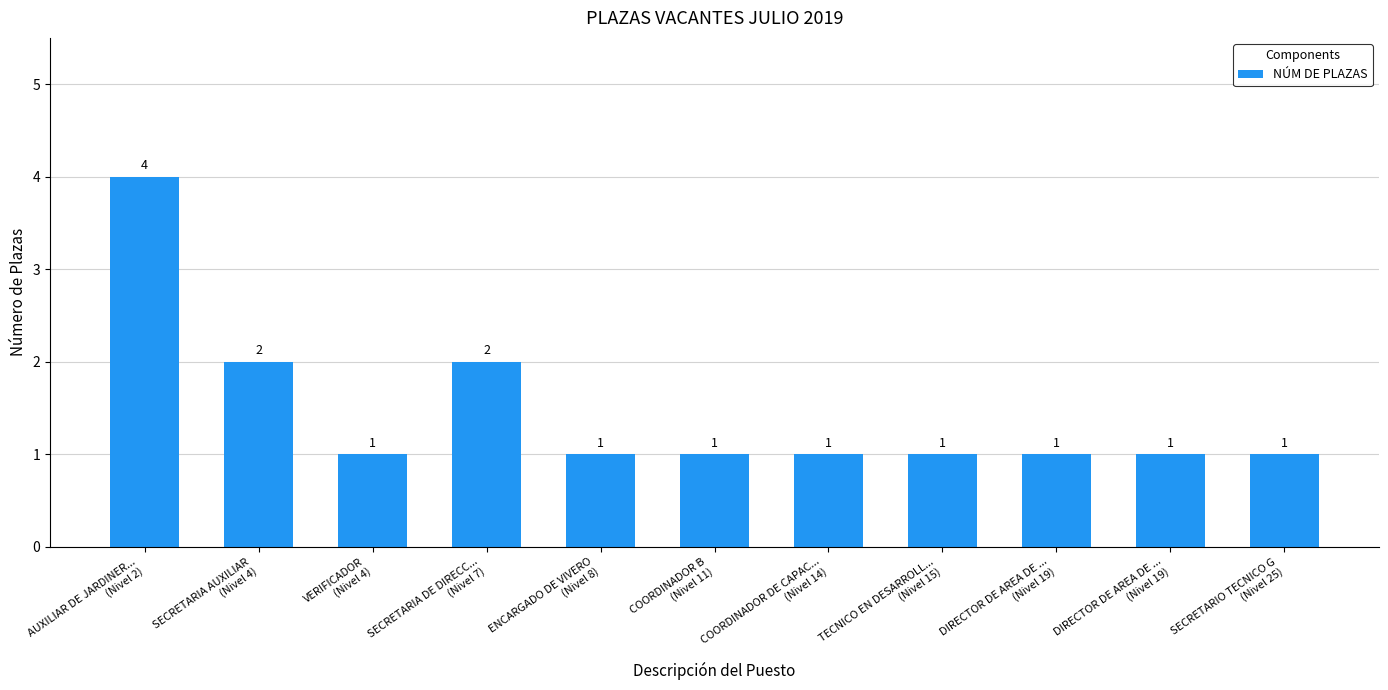

Reading left to right, transcribe all the data shown in this chart.

AUXILIAR DE JARDINER...
(Nivel 2)=4	SECRETARIA AUXILIAR
(Nivel 4)=2	VERIFICADOR
(Nivel 4)=1	SECRETARIA DE DIRECC...
(Nivel 7)=2	ENCARGADO DE VIVERO
(Nivel 8)=1	COORDINADOR B
(Nivel 11)=1	COORDINADOR DE CAPAC...
(Nivel 14)=1	TECNICO EN DESARROLL...
(Nivel 15)=1	DIRECTOR DE AREA DE ...
(Nivel 19)=1	DIRECTOR DE AREA DE ...
(Nivel 19)=1	SECRETARIO TECNICO G
(Nivel 25)=1